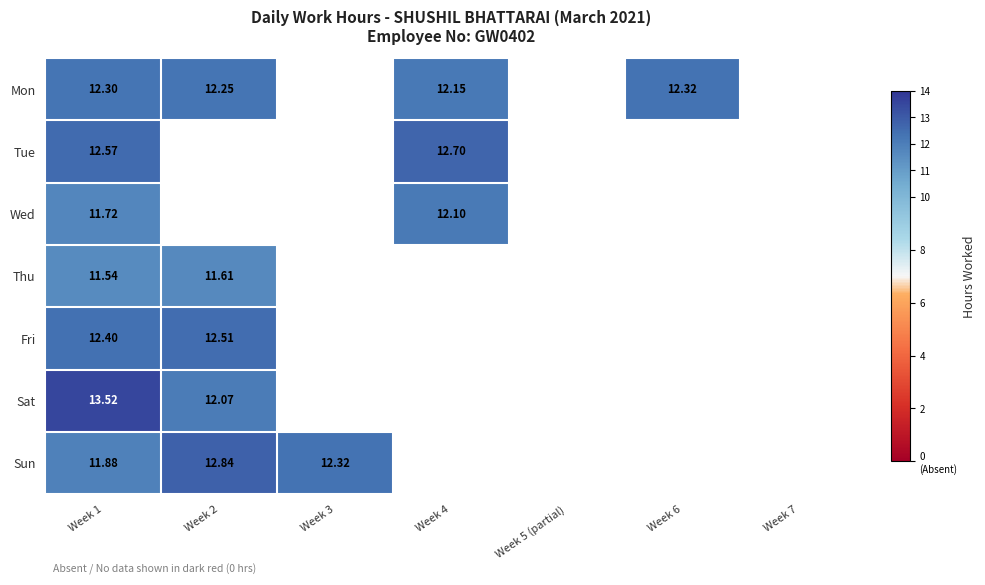

At Week 1, list the series in order from largest to smallest.

Sat, Tue, Fri, Mon, Sun, Wed, Thu